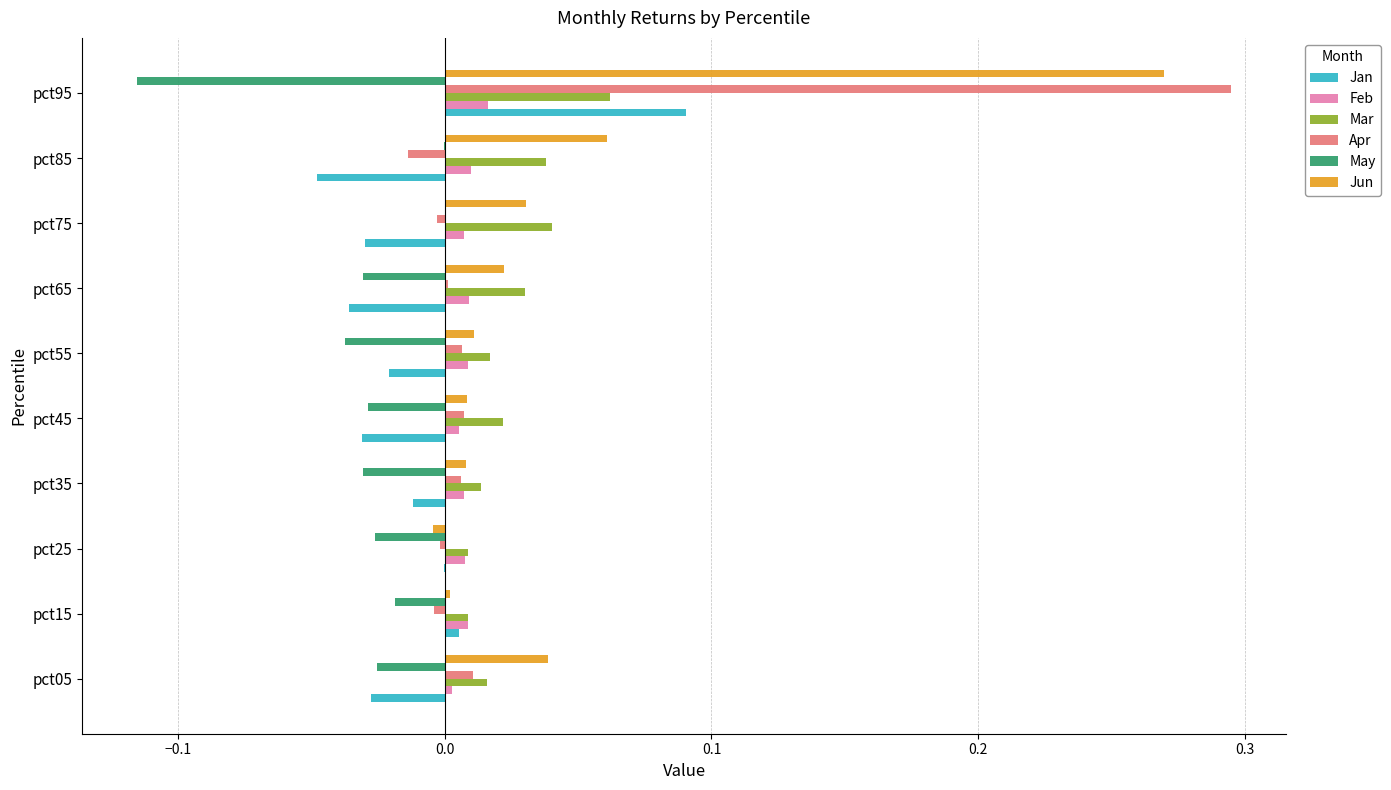

Is it true that May equals -0.1 at pct55?

False